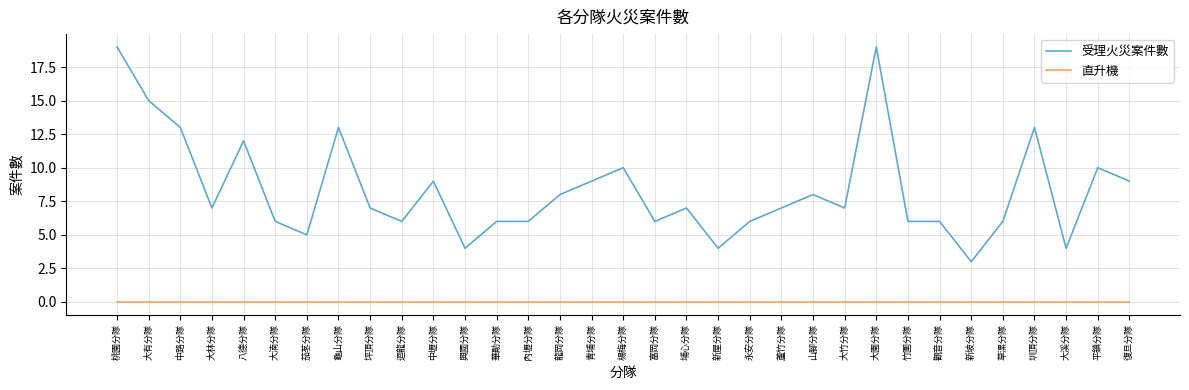

Where is the first local maximum for 受理火災案件數?

八德分隊